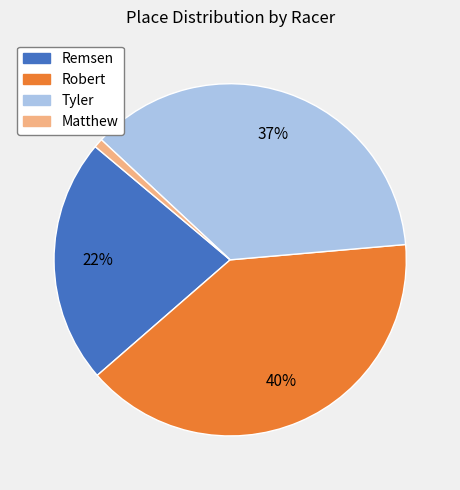

Approximately how many times larger is the value at Robert compared to Remsen?

1.8